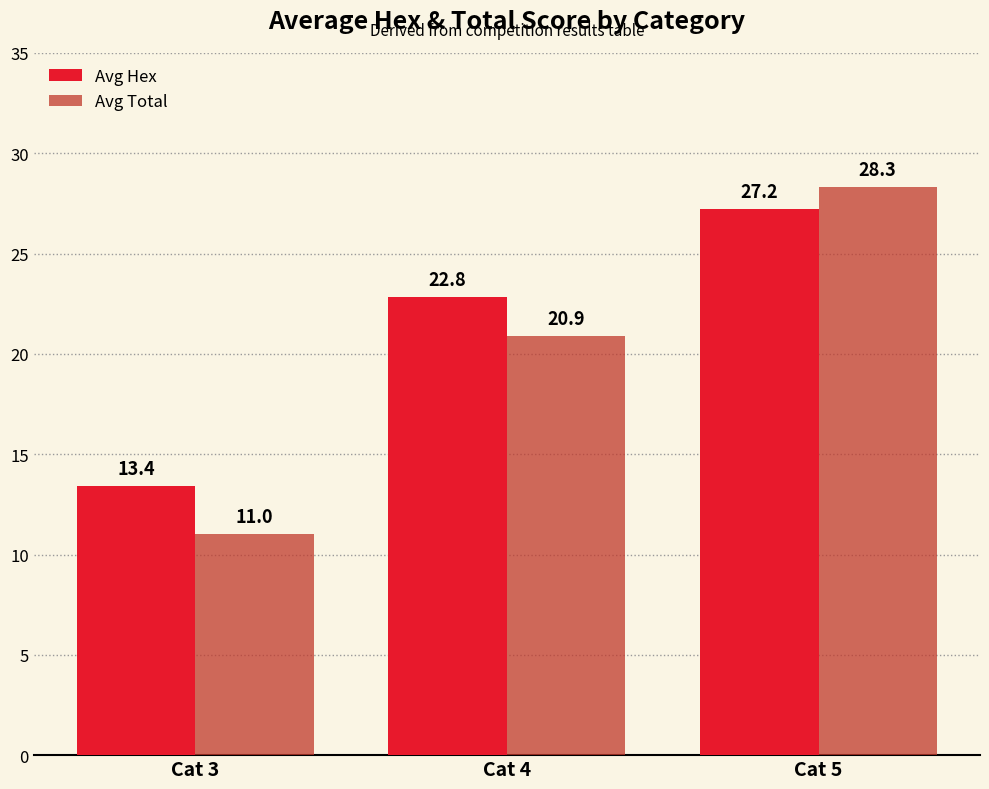

What is the average value of the Avg Hex series?

21.2